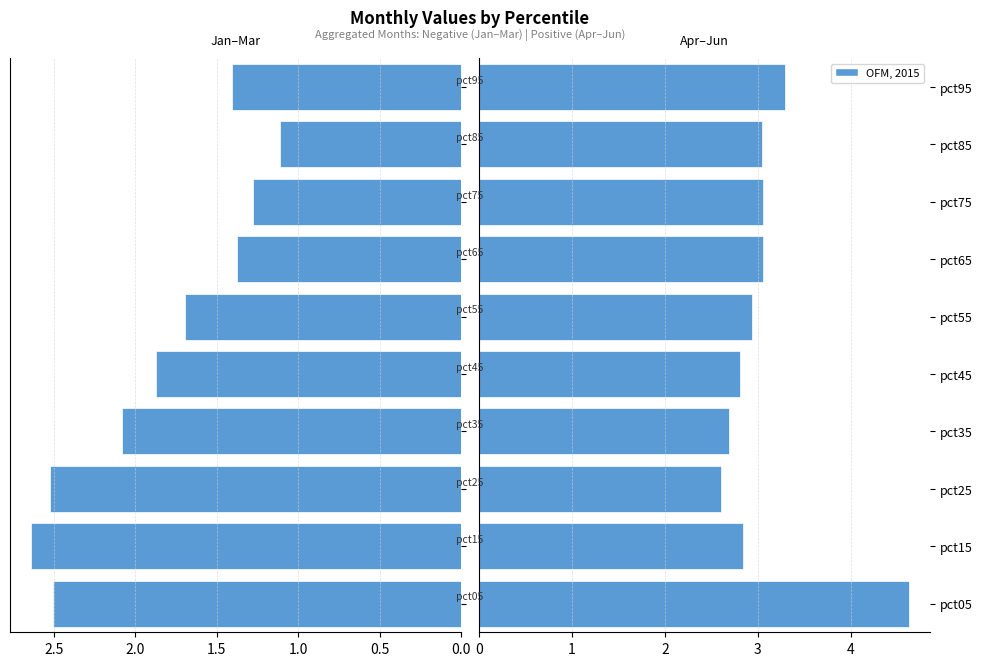

What is the approximate value of Apr–Jun (pos) at pct05?

4.6